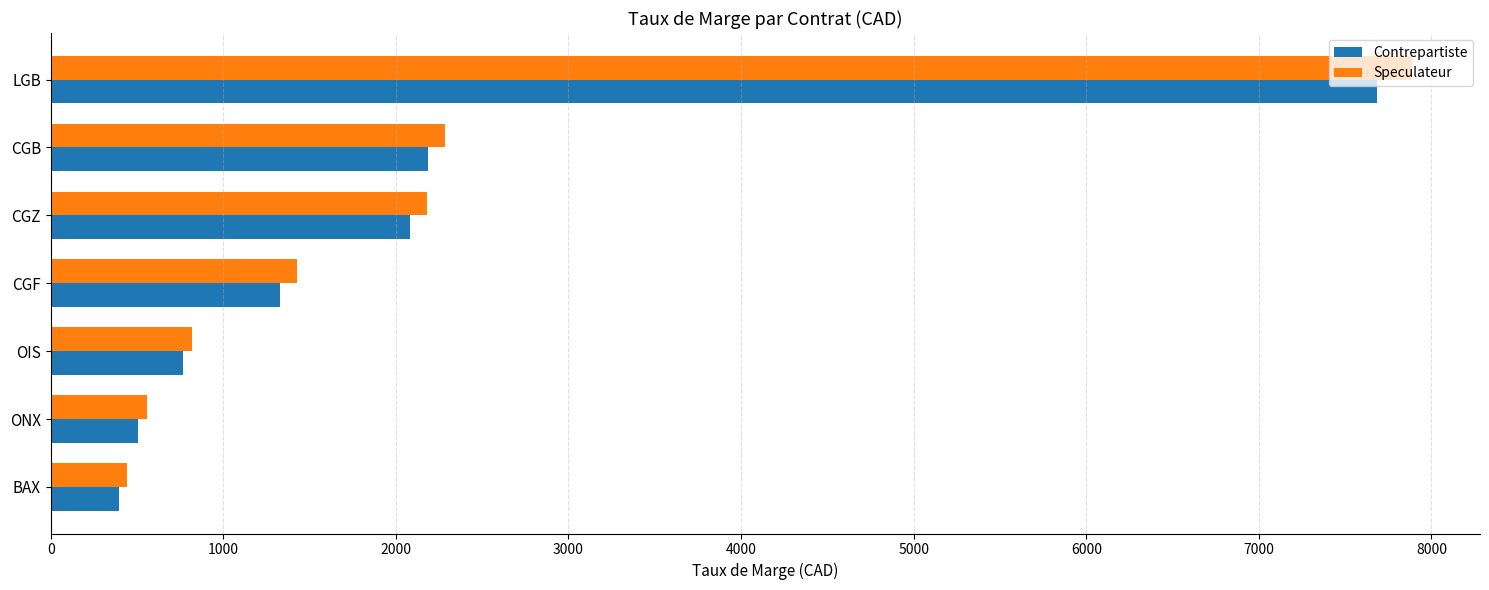

What is the highest value of the Contrepartiste series?

7687